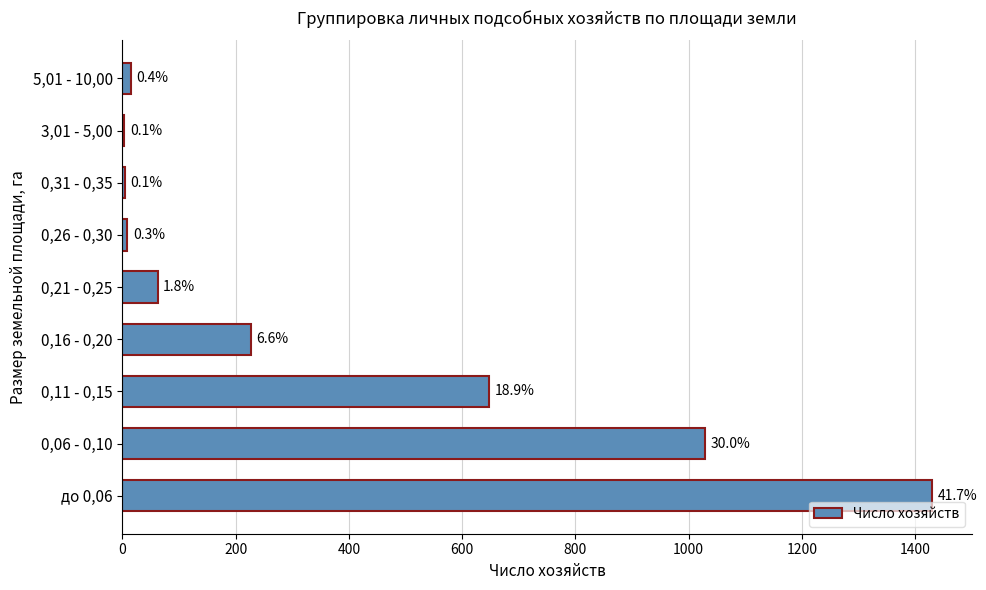

How many data points are less than 62?

4